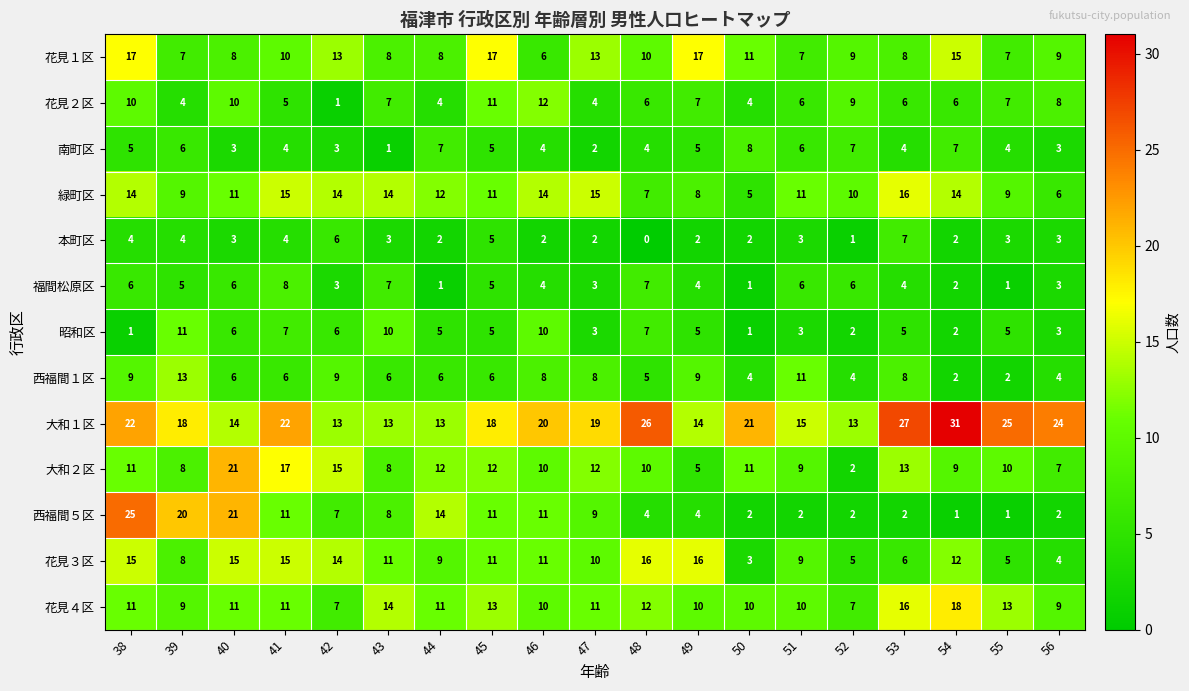

Which series has the largest total across all categories?

大和１区